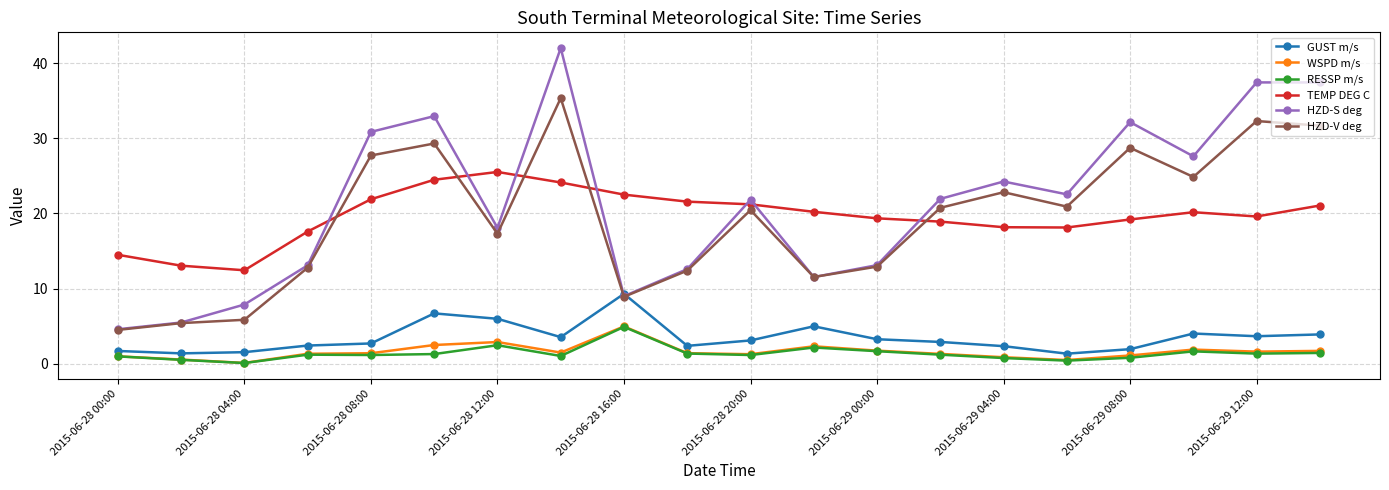

Which series has the widest spread of values?

HZD-S deg